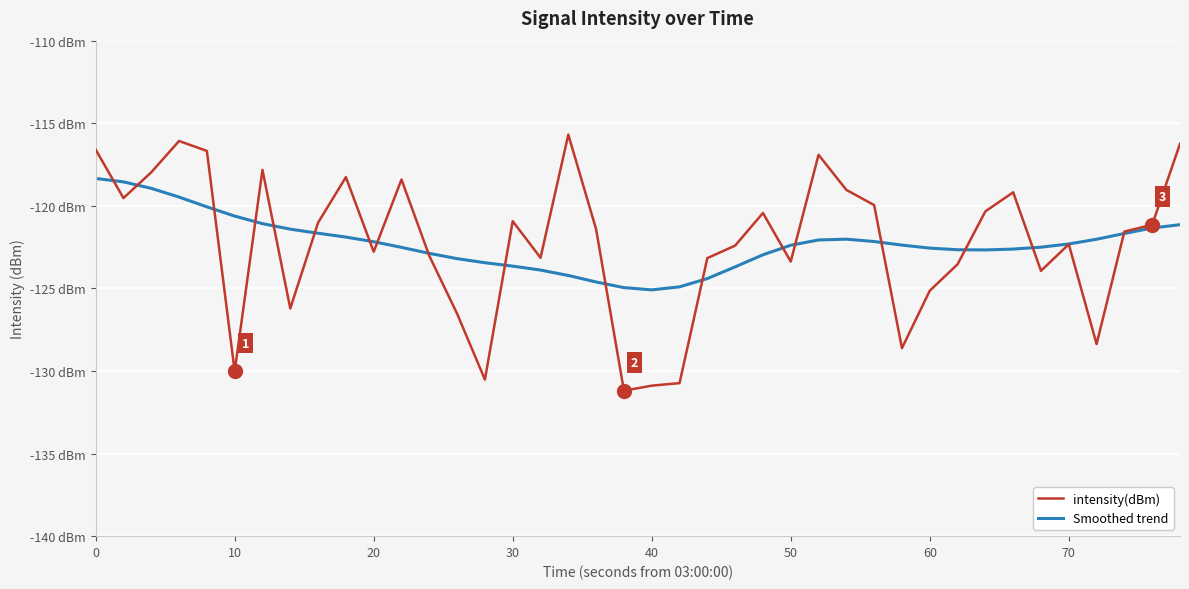

Which series ends up on top after the final intersection of Smoothed trend and intensity(dBm)?

intensity(dBm)